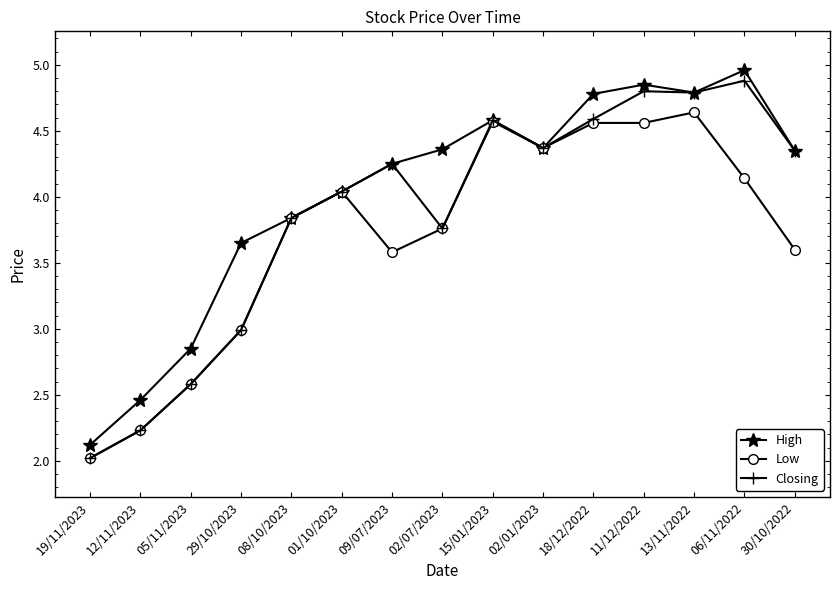

What is the label of the 9th point from the left?

15/01/2023